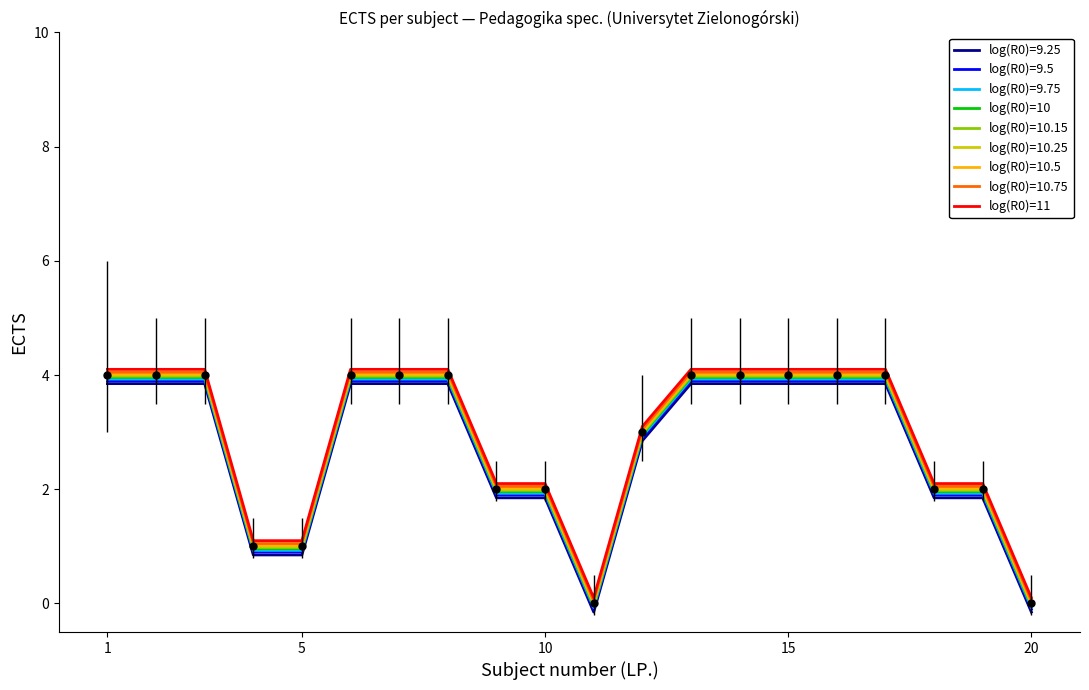

True or false: log(R0)=9.25 and log(R0)=11 intersect in this chart.

False